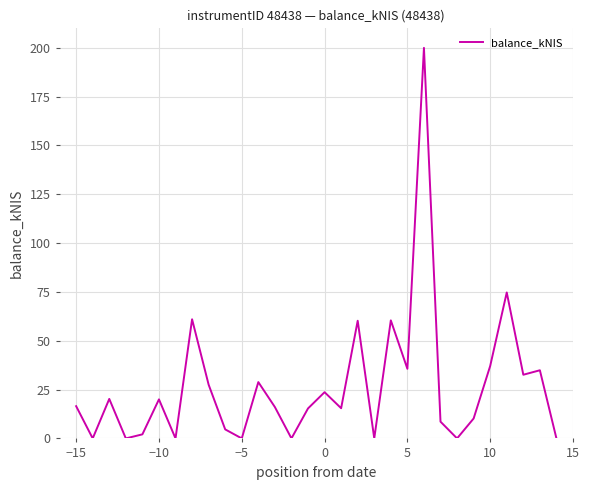

Is this an area chart (filled region under the line)?

No